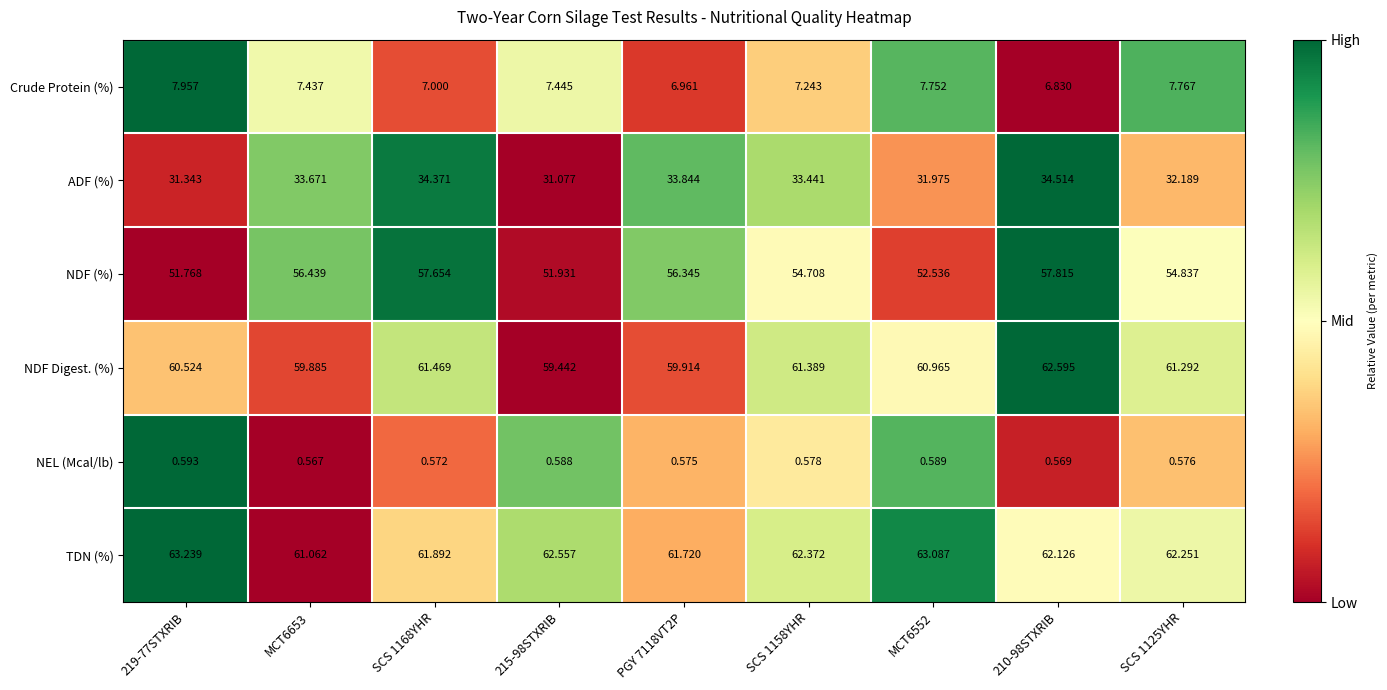

Which series has the largest range (max minus min)?

NDF (%)